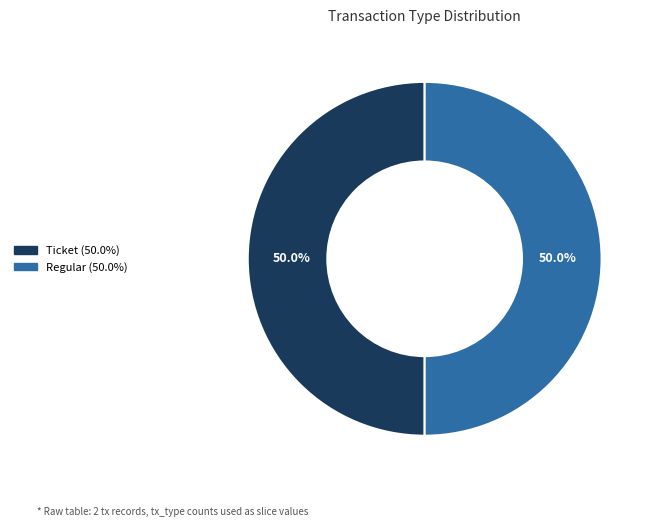

Combined, what portion of the pie is Ticket and Regular?

100.0%